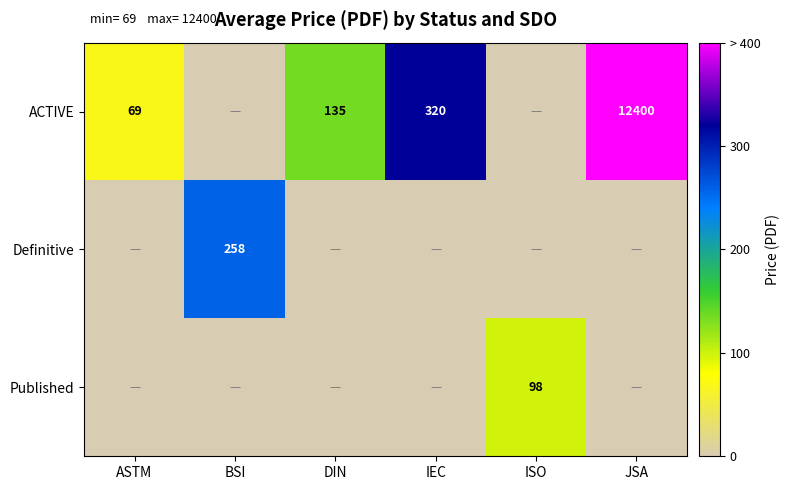

How many categories are shown in the chart?

6